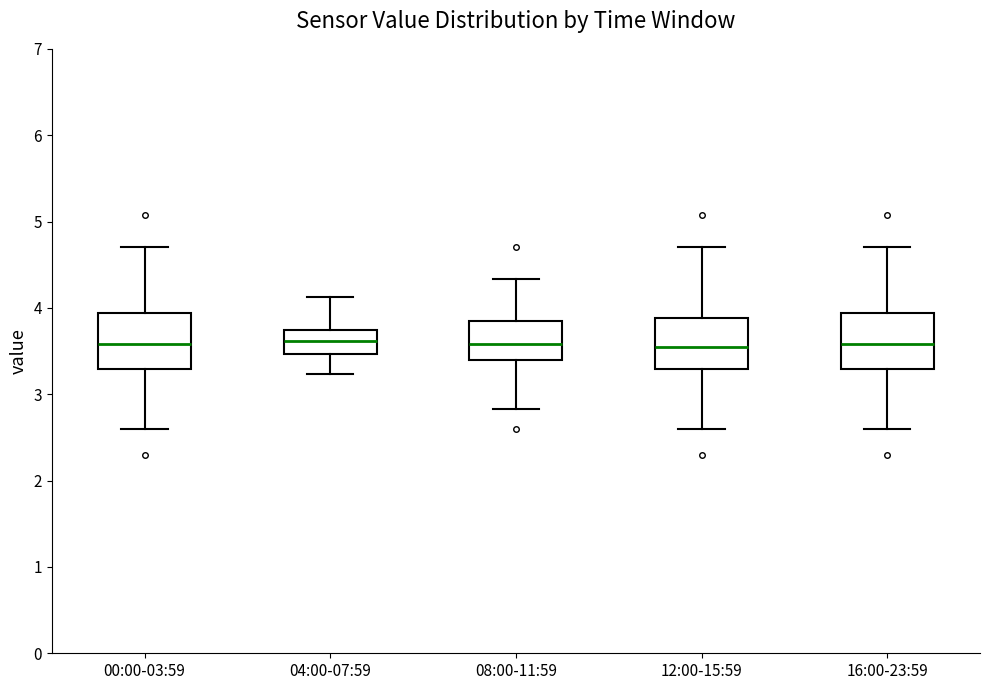

Where is the upper edge of the box for 04:00-07:59 on the y-axis? The values are not printed on the chart, so give them approximately, as read against the axis.

3.7